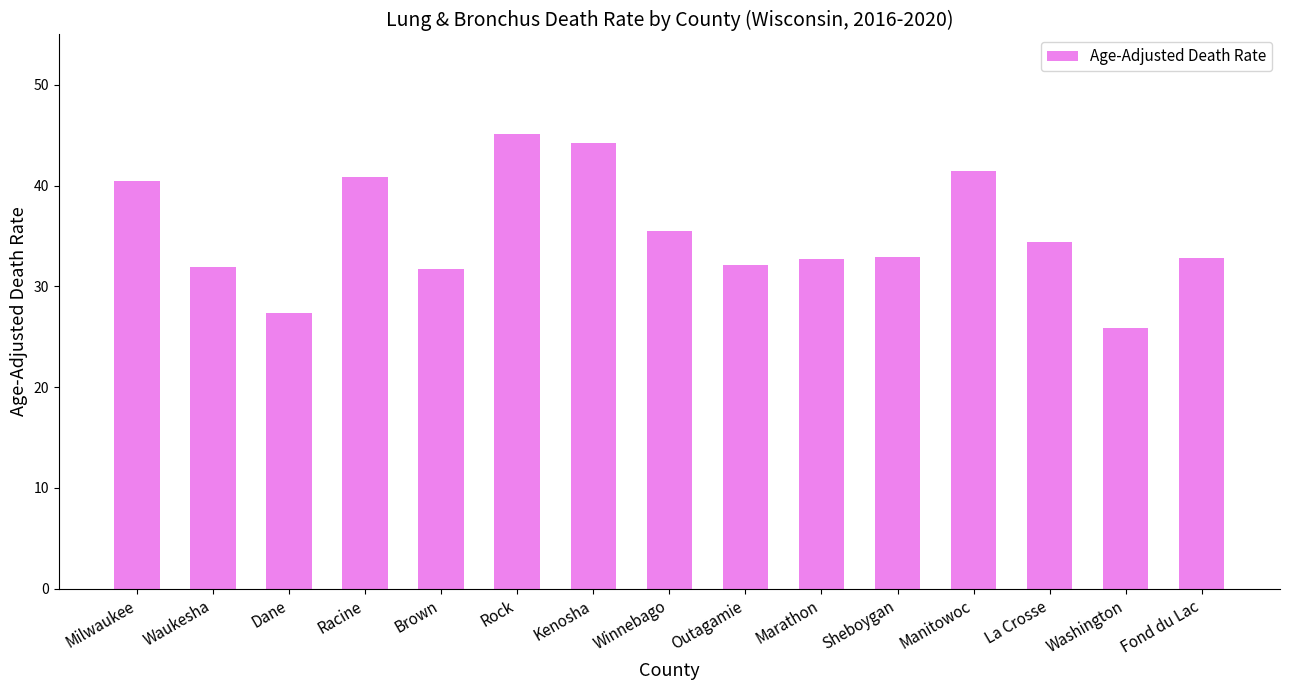

What is the label of the 14th bar from the left?

Washington